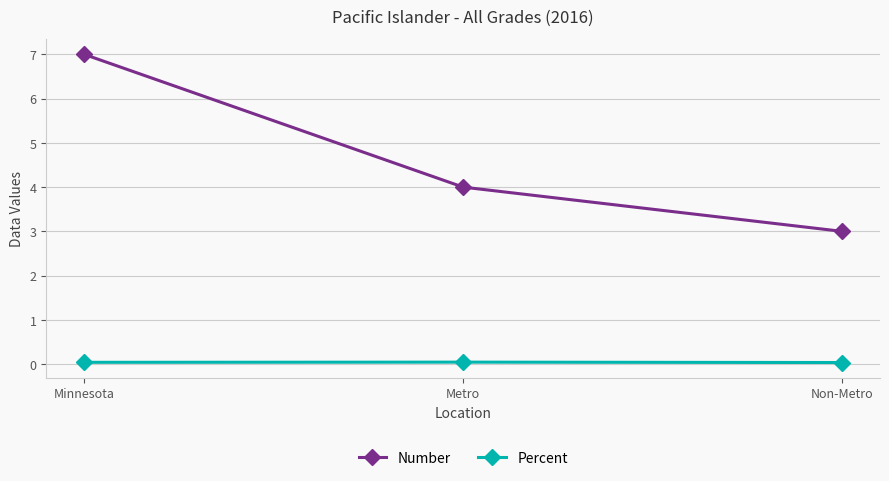

How many lines are shown in the chart?

2